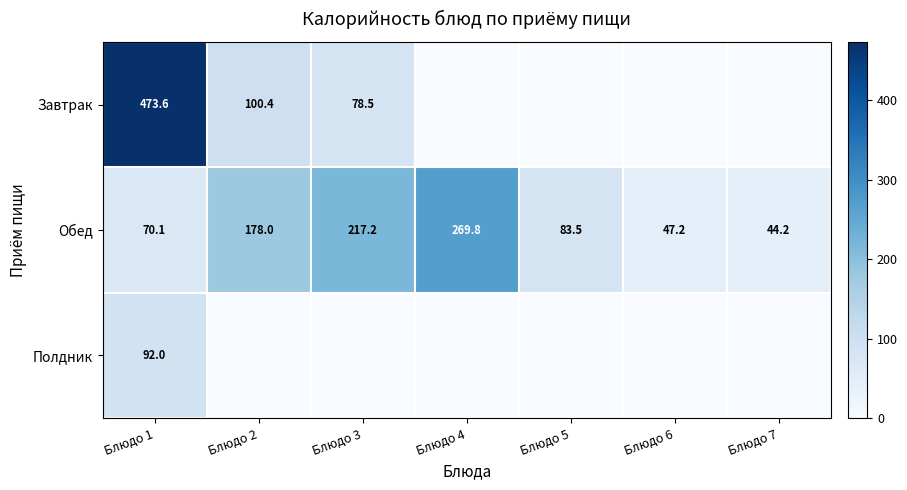

What is the sum of the Обед values at Блюдо 4 and Блюдо 2?

447.8